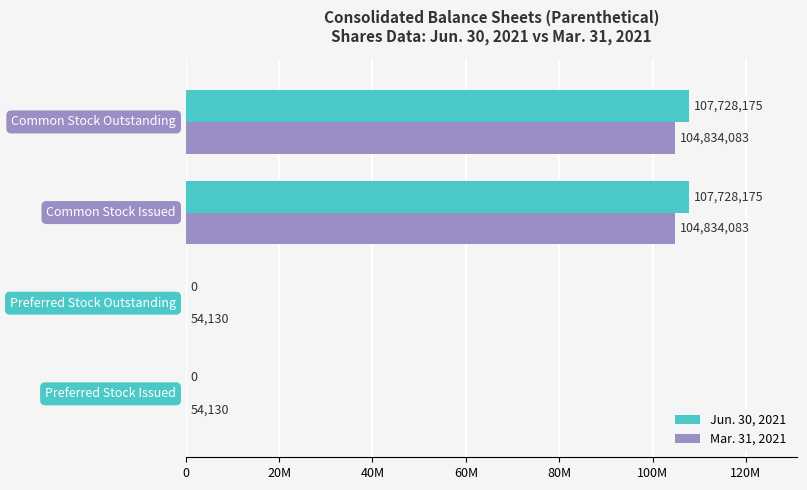

Which series has the largest range (max minus min)?

Jun. 30, 2021